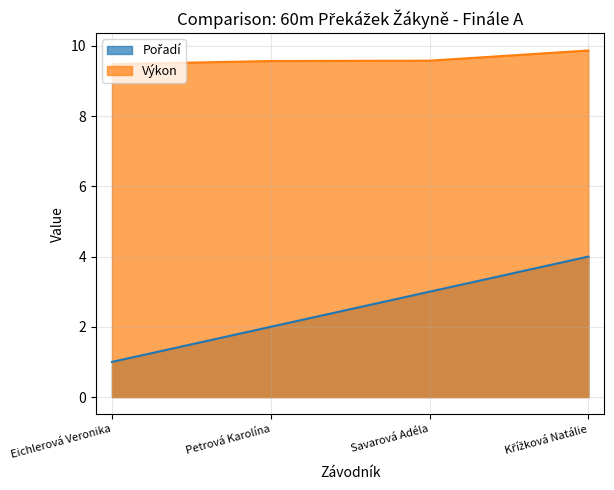

What is the total value across all series at Savarová Adéla?

12.6